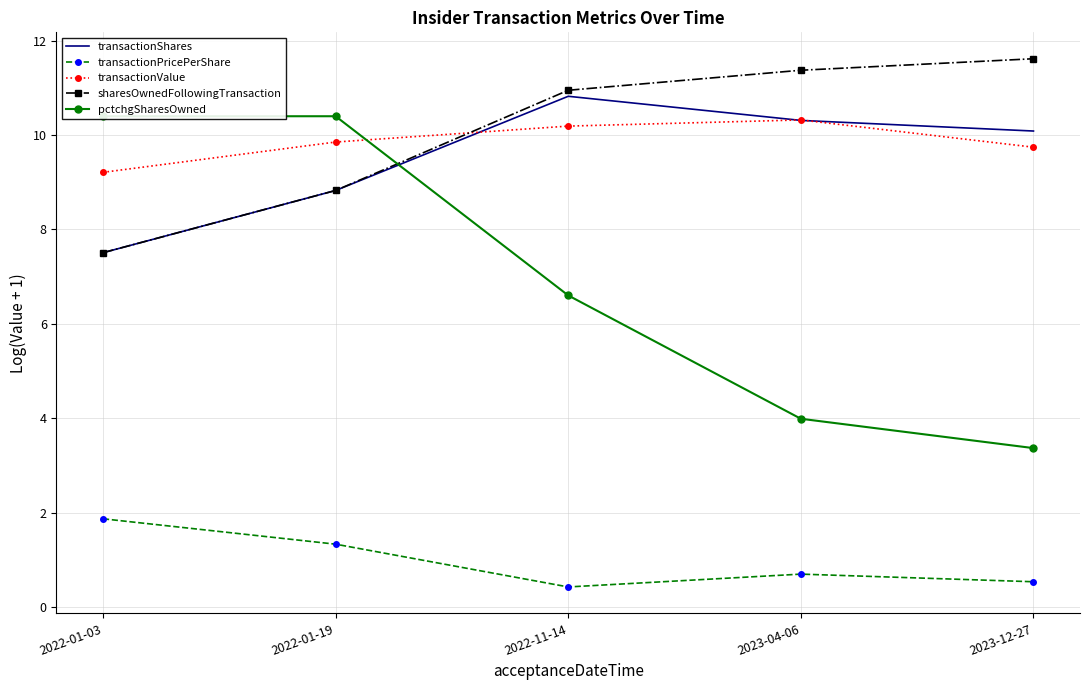

Where is the first local minimum for transactionPricePerShare?

2022-11-14